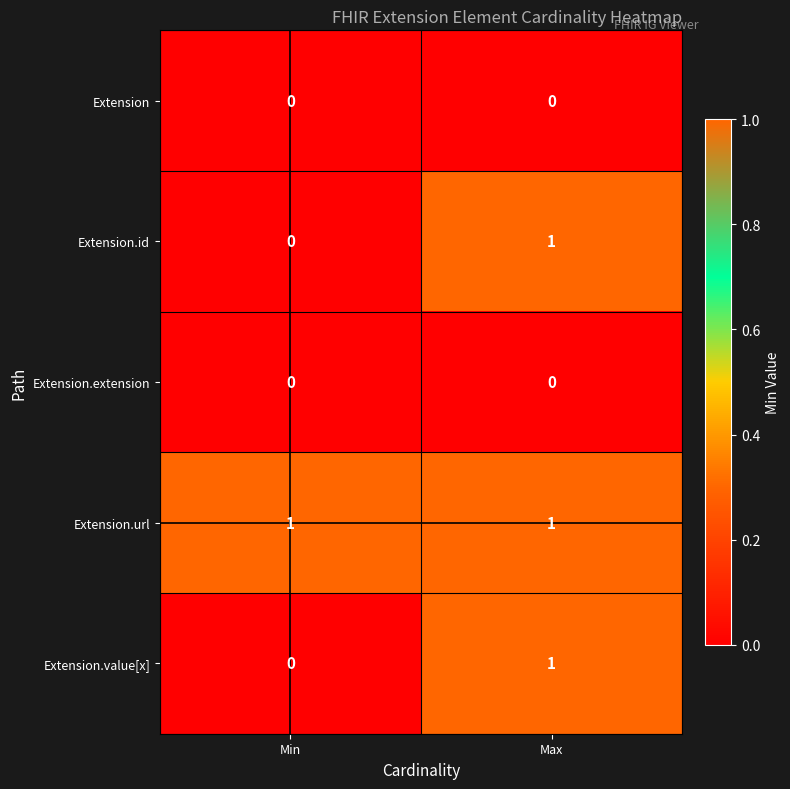

The Extension.url series shows 2 at Max. True or false?

False